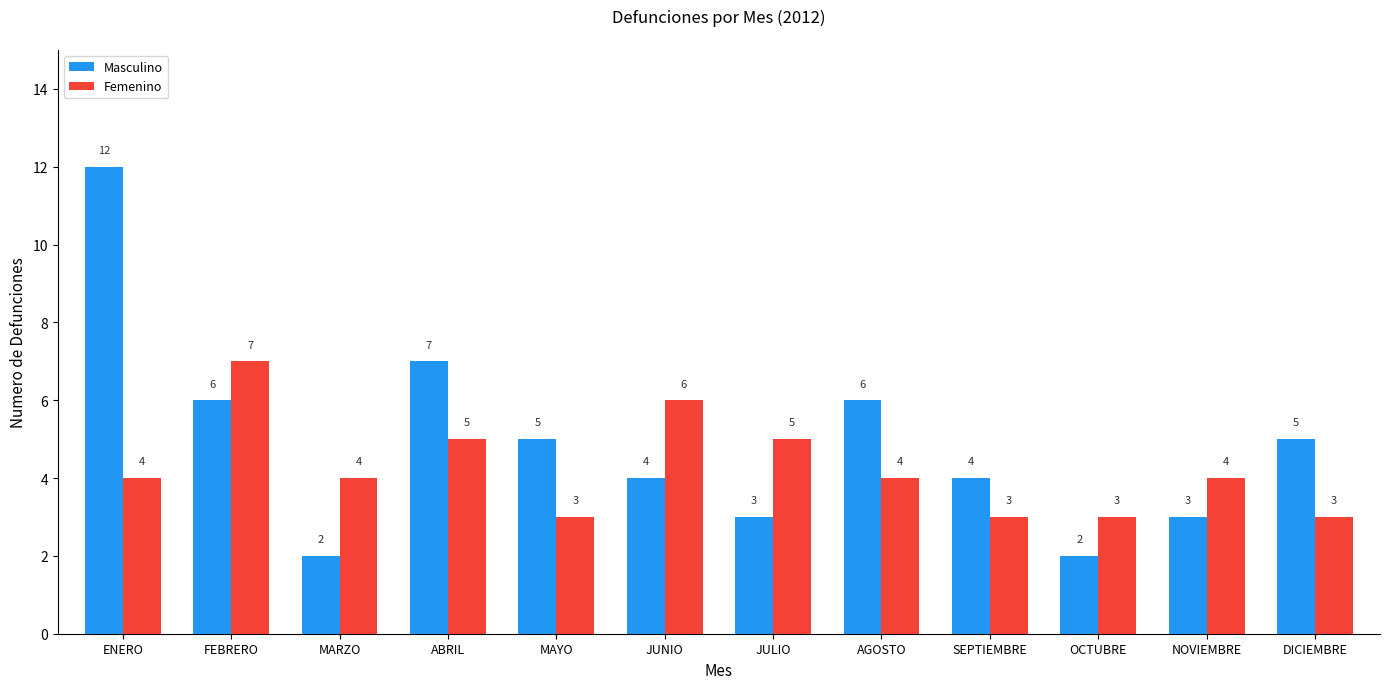

Reading left to right, what are all the values shown in this chart?

Masculino: ENERO=12	FEBRERO=6	MARZO=2	ABRIL=7	MAYO=5	JUNIO=4	JULIO=3	AGOSTO=6	SEPTIEMBRE=4	OCTUBRE=2	NOVIEMBRE=3	DICIEMBRE=5
Femenino: ENERO=4	FEBRERO=7	MARZO=4	ABRIL=5	MAYO=3	JUNIO=6	JULIO=5	AGOSTO=4	SEPTIEMBRE=3	OCTUBRE=3	NOVIEMBRE=4	DICIEMBRE=3